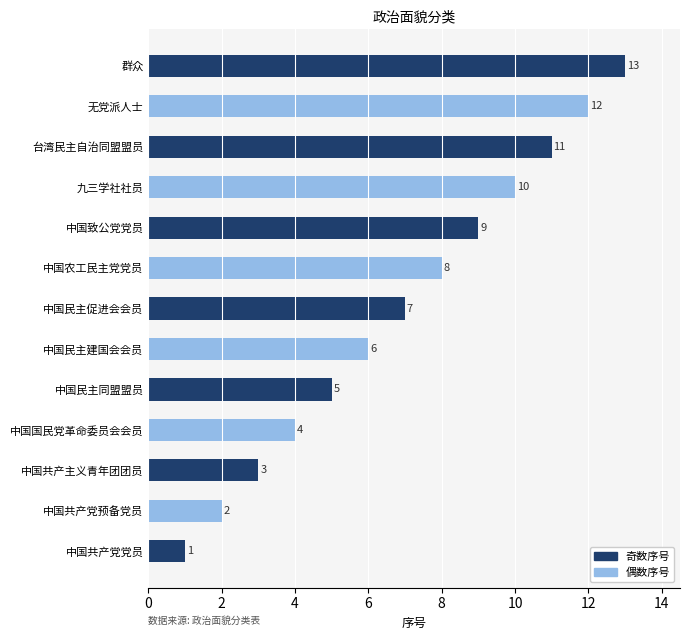

What is the difference between the second highest and second lowest values?

10